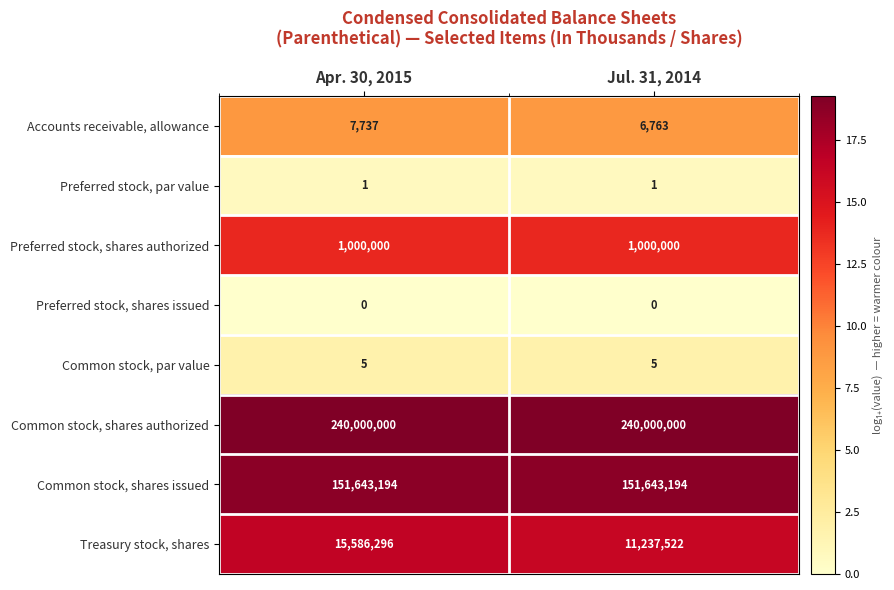

Reading right to left, extract all data points from this chart.

Accounts receivable, allowance: 6763	7737
Preferred stock, par value: 1	1
Preferred stock, shares authorized: 1000000	1000000
Preferred stock, shares issued: 0	0
Common stock, par value: 5	5
Common stock, shares authorized: 240000000	240000000
Common stock, shares issued: 151643194	151643194
Treasury stock, shares: 11237522	15586296